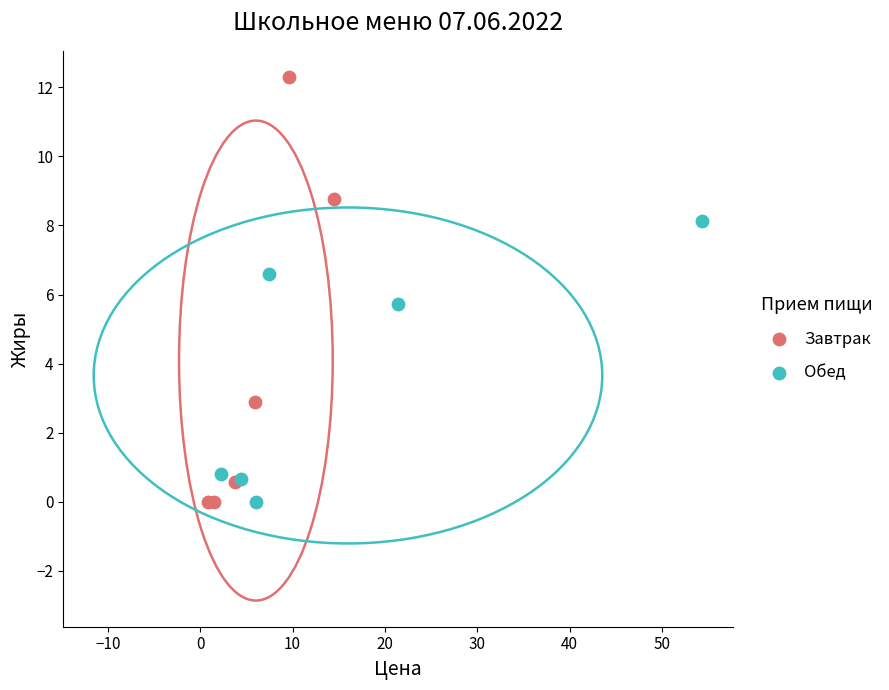

Which series contains the highest Y value?

Завтрак